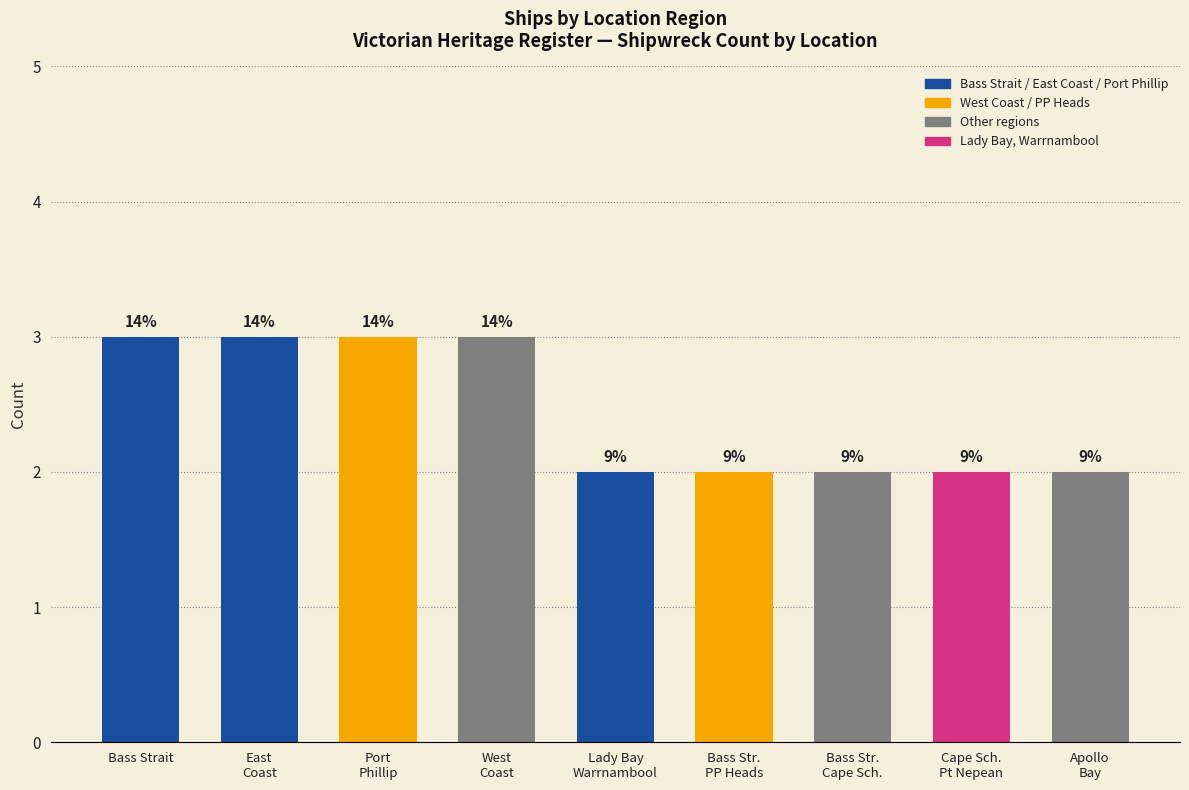

The value at Bass Strait is 4. True or false?

False